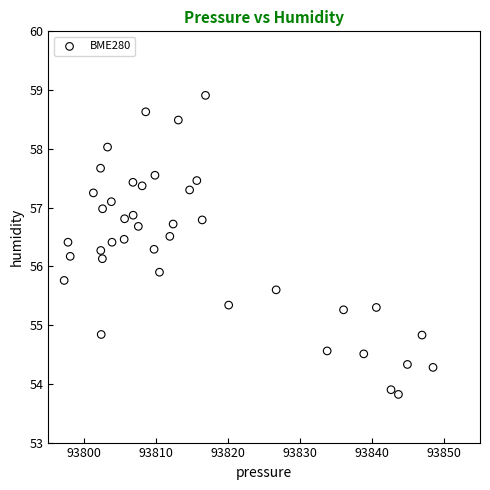

What is the range of Y values (max minus min)?

5.1